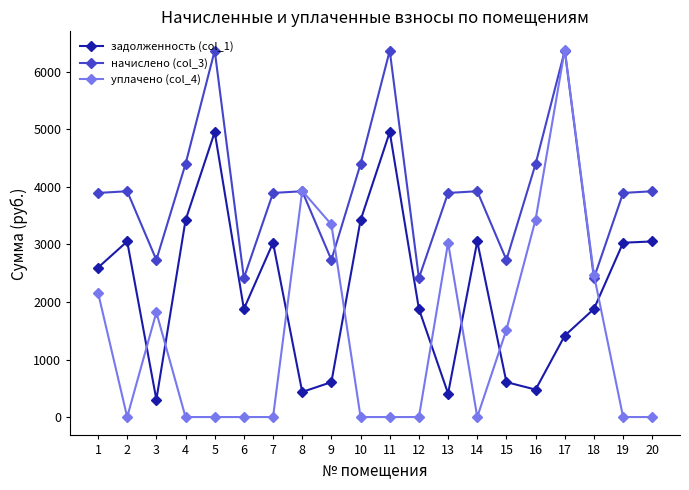

After their last crossing, which series has the higher values: уплачено (col_4) or начислено (col_3)?

начислено (col_3)